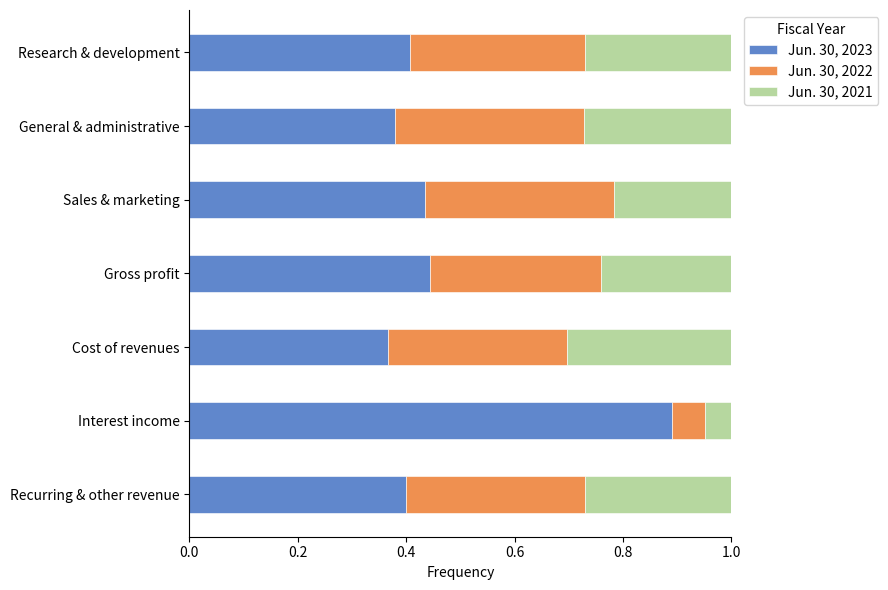

True or false: Jun. 30, 2023 has a value of 0.3 at Research & development.

False